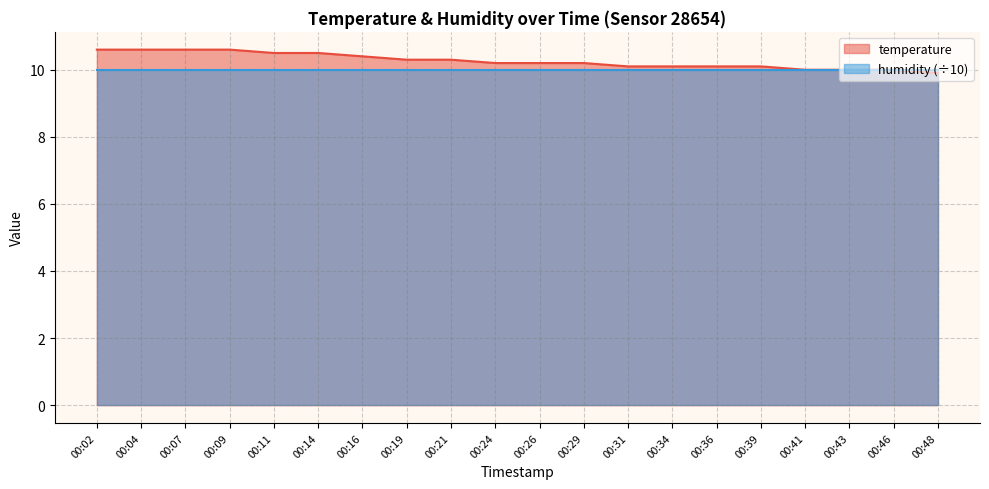

Approximately how many times larger is the value at 00:46 compared to 00:36?

1.0